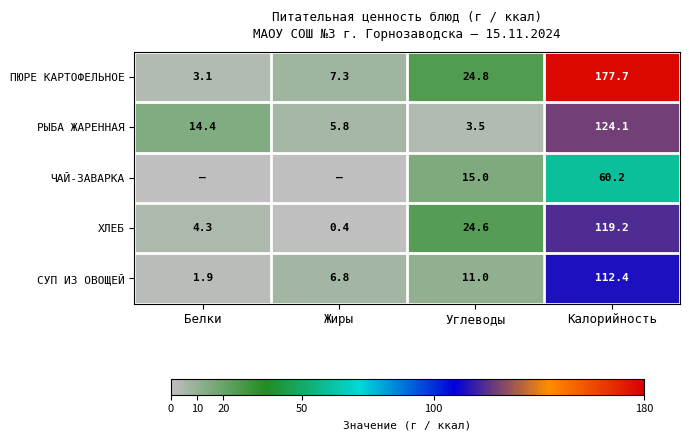

What is the difference between the maximum and minimum values in the ПЮРЕ КАРТОФЕЛЬНОЕ series?

174.6